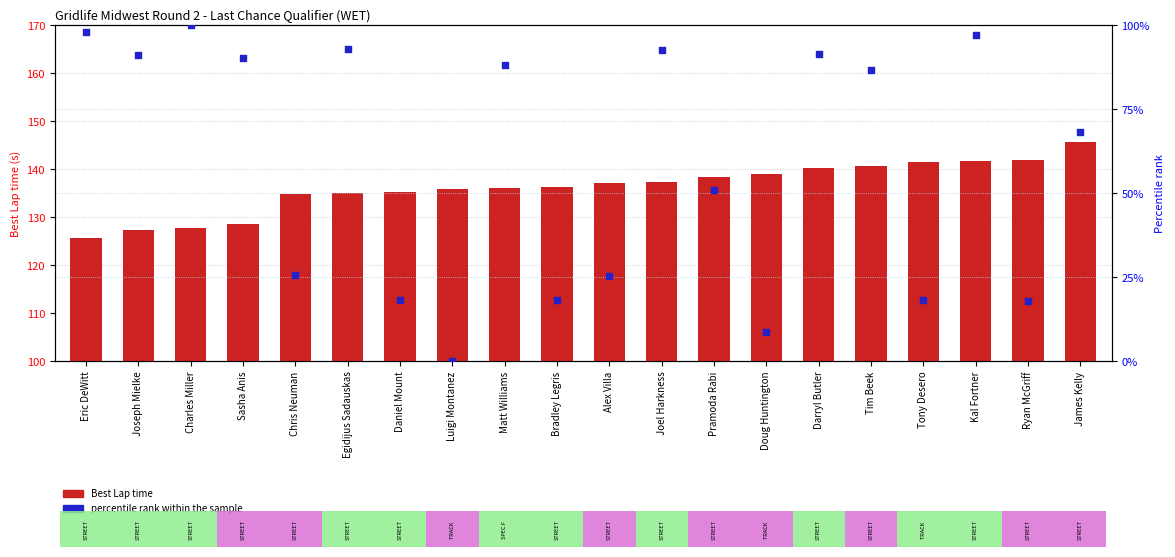

Which series reaches the maximum Y coordinate?

Best Lap time